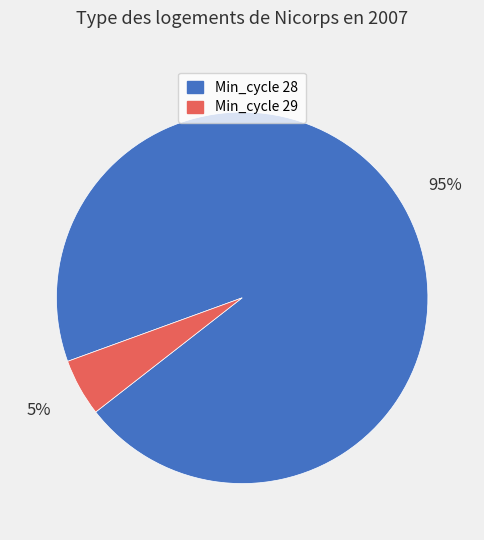

Is there any slice that represents more than half of the pie?

Yes